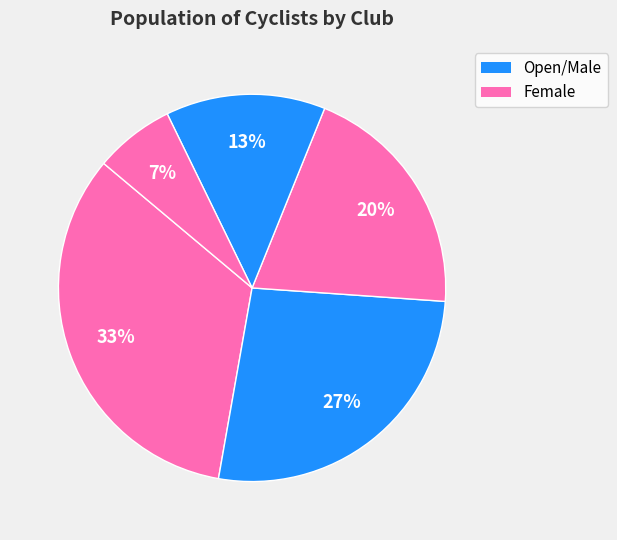

How many segments does this pie chart have?

5